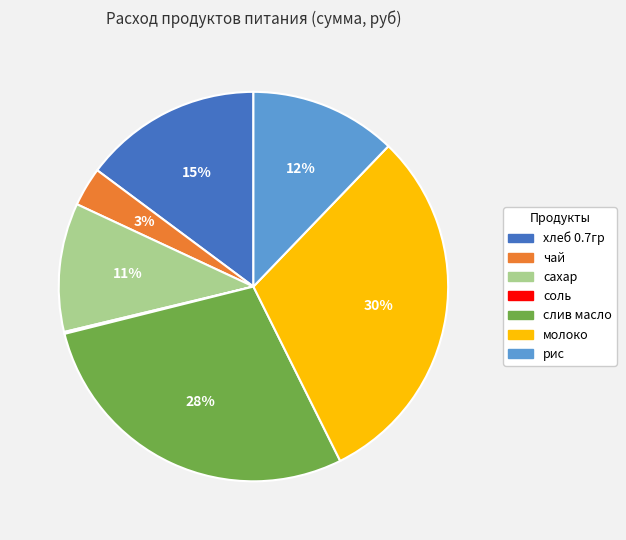

True or false: рис accounts for 25% of the total.

False